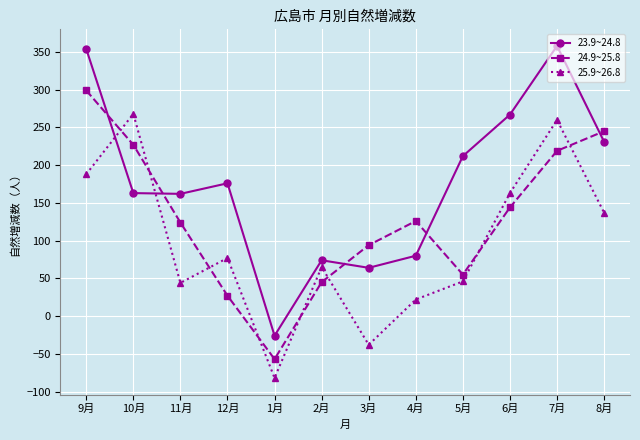

Which series has the largest total across all categories?

23.9~24.8